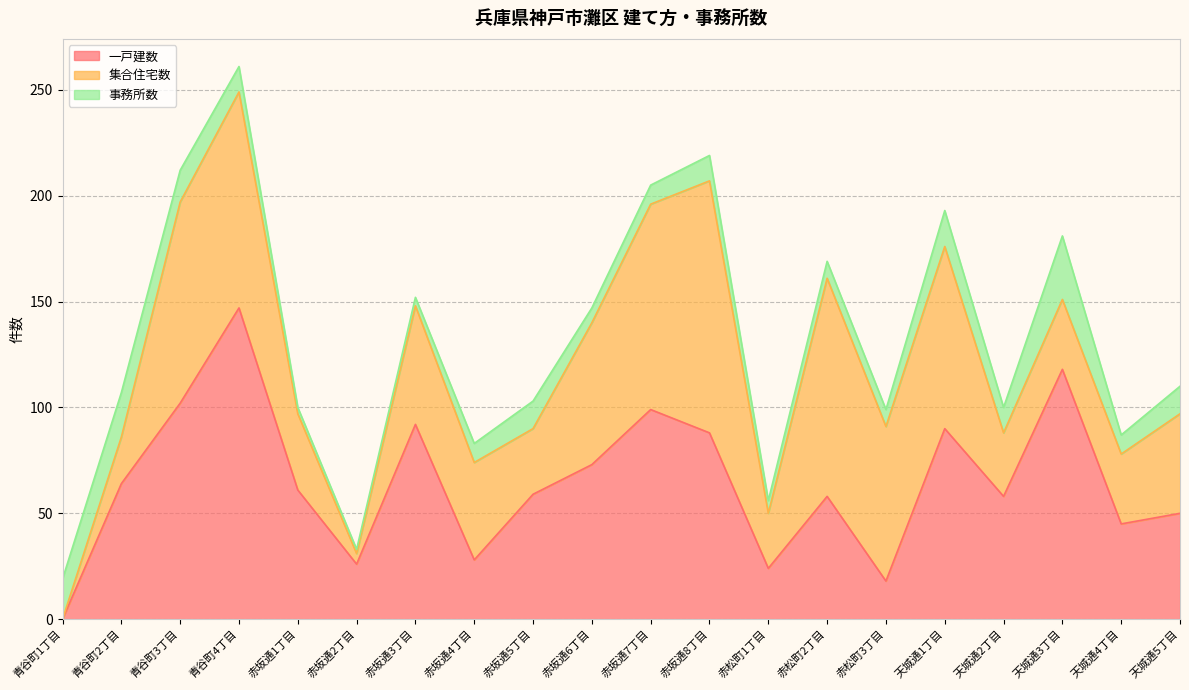

Where is the first local minimum for 集合住宅数?

赤坂通2丁目